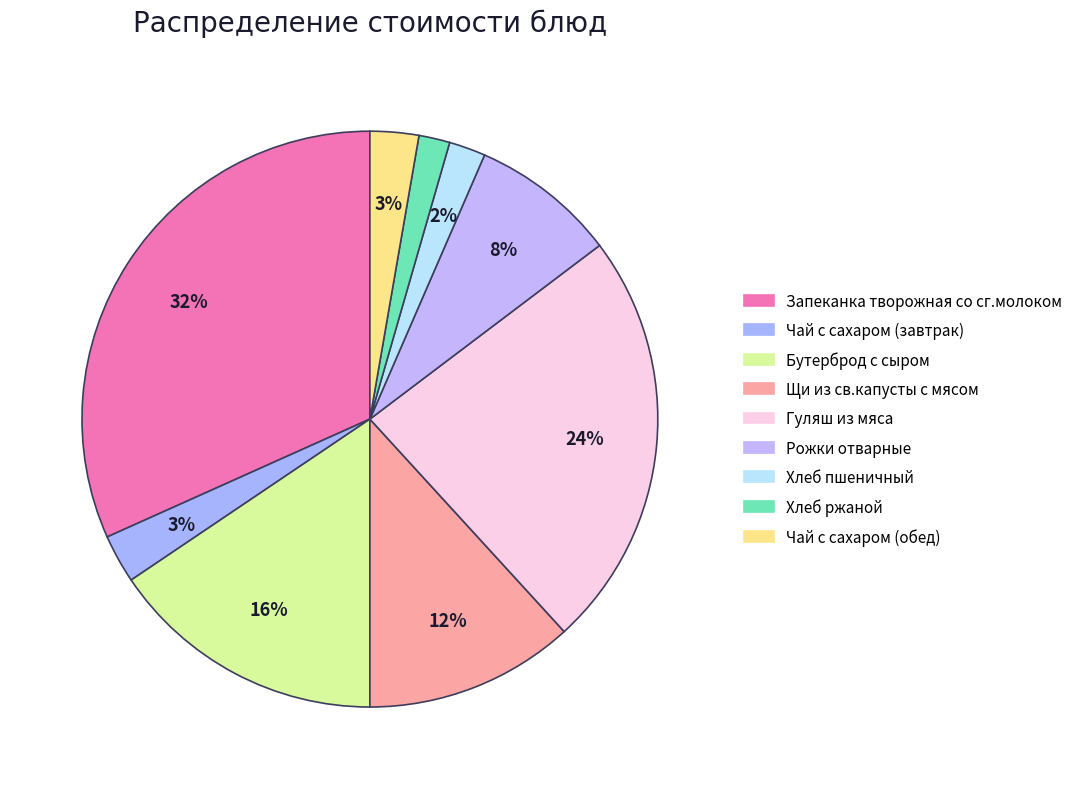

Is it true that Рожки отварные is 8% of the pie?

True